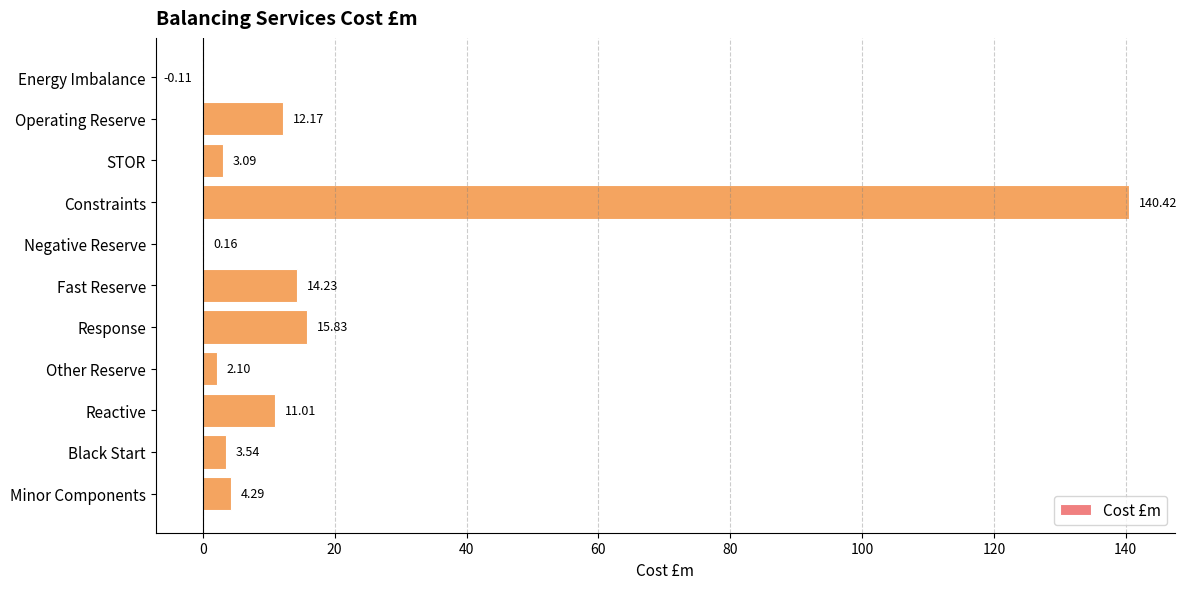

Does the chart contain stacked bars?

No